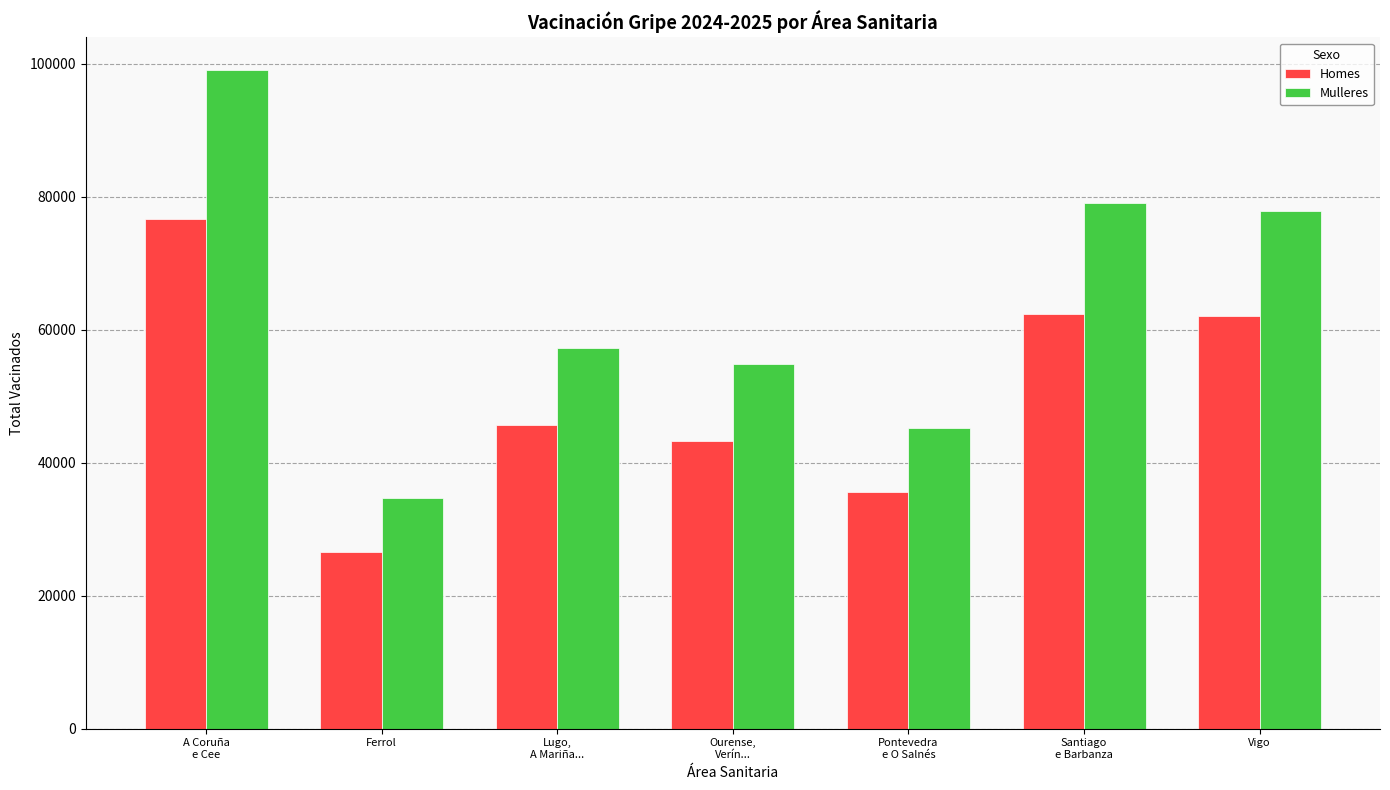

What is the minimum value shown in the chart?

26540